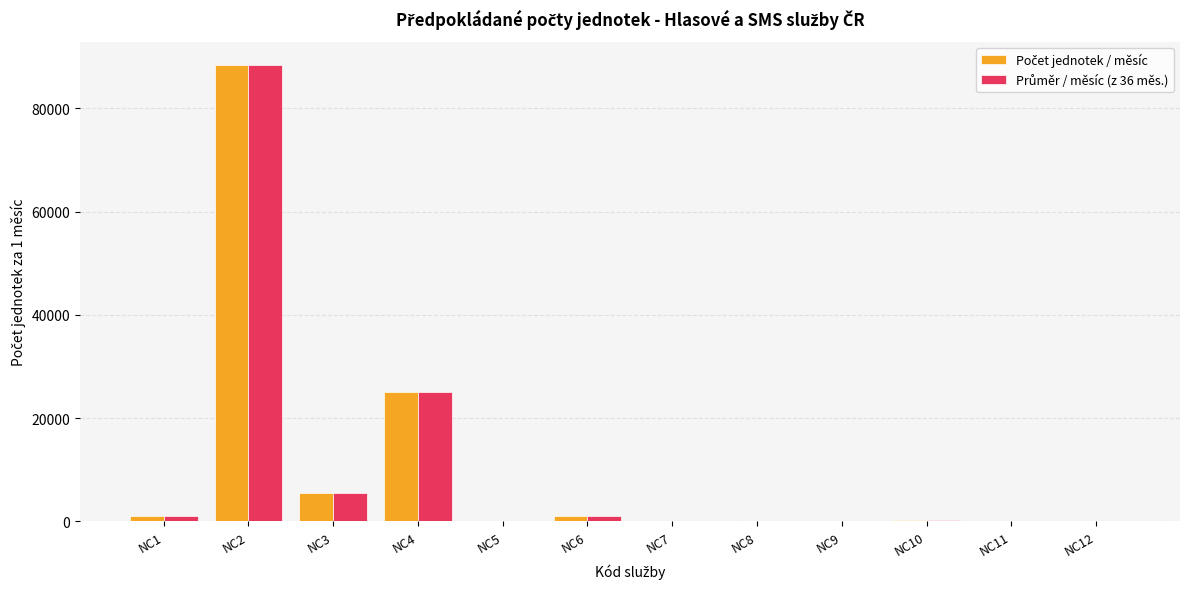

What is the maximum value shown in the chart?

88500